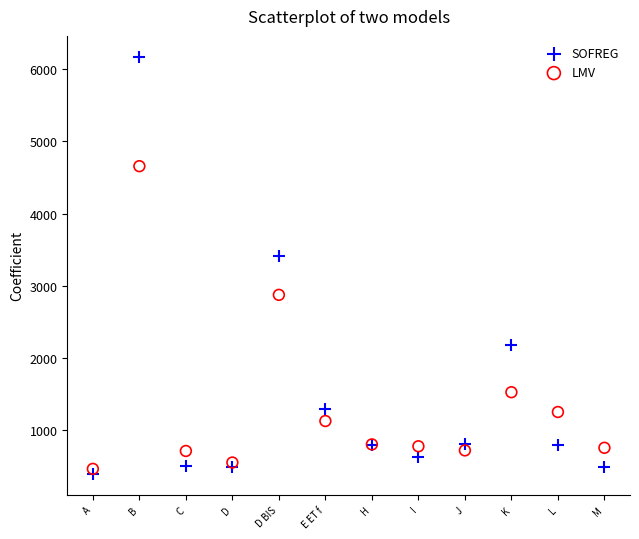

Which series has the largest Y range (max minus min)?

SOFREG